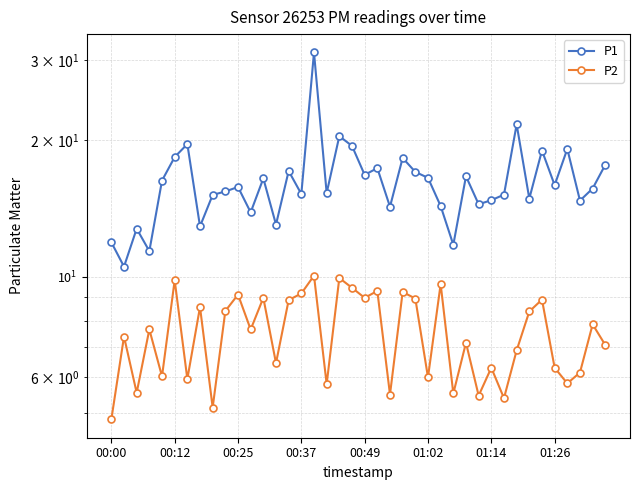

Between 35 and 01:14, which is larger?

01:14